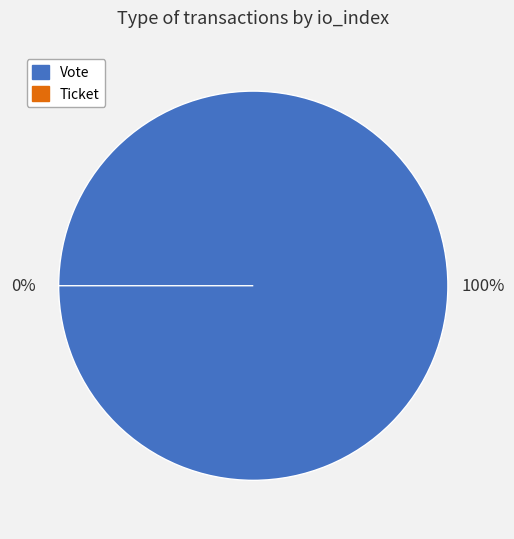

To the nearest percent, what is the combined percentage of Vote (io_index=1) and Ticket (io_index=0)?

100%